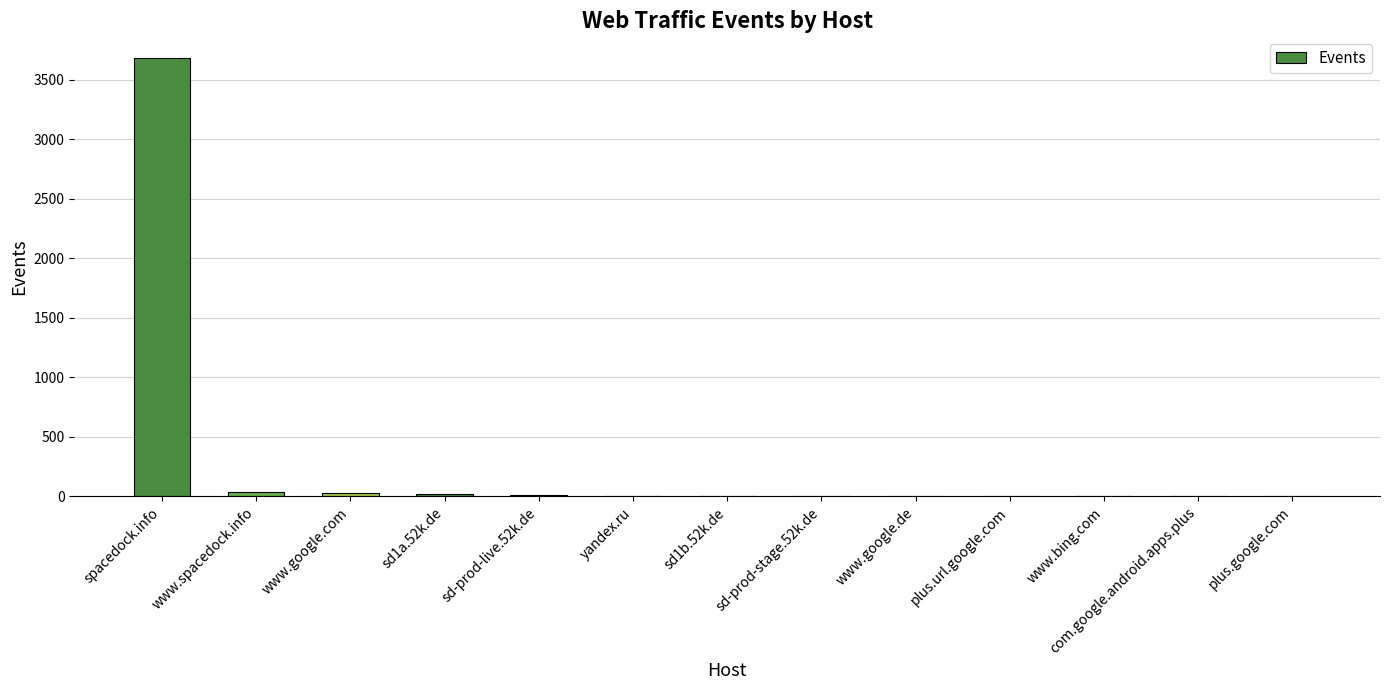

What is the sum of all values?

3809